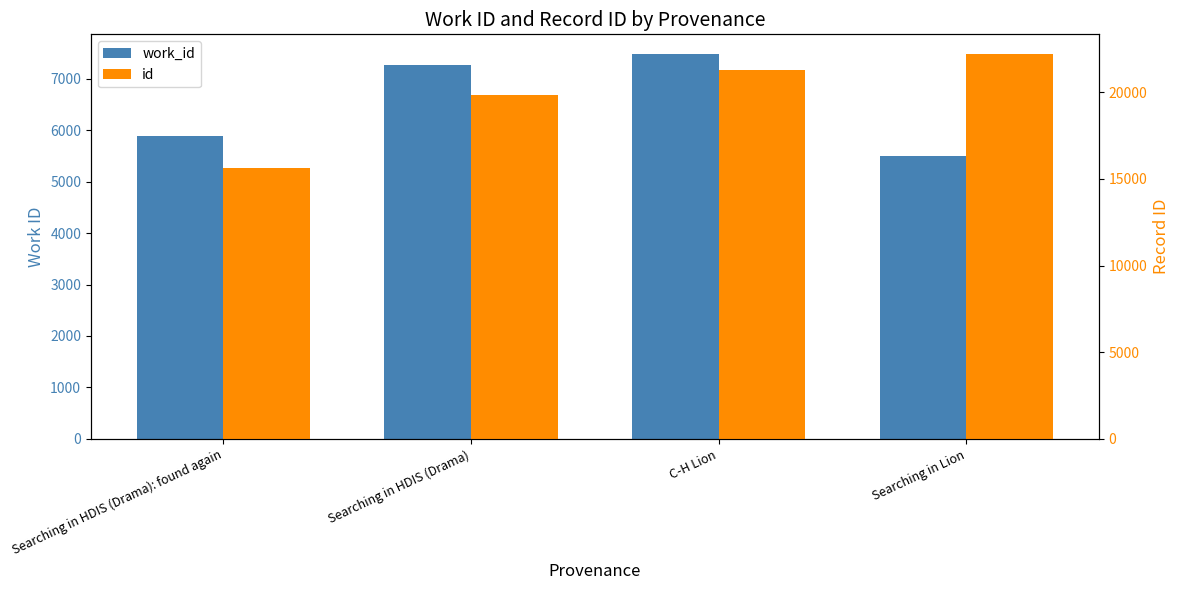

What is the difference between the second highest and minimum values in the id series?

5615